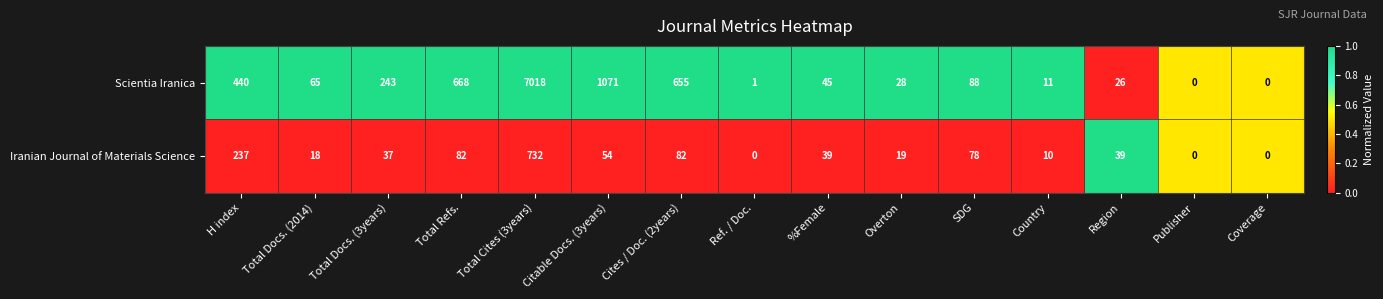

Which series has the largest range (max minus min)?

Scientia Iranica